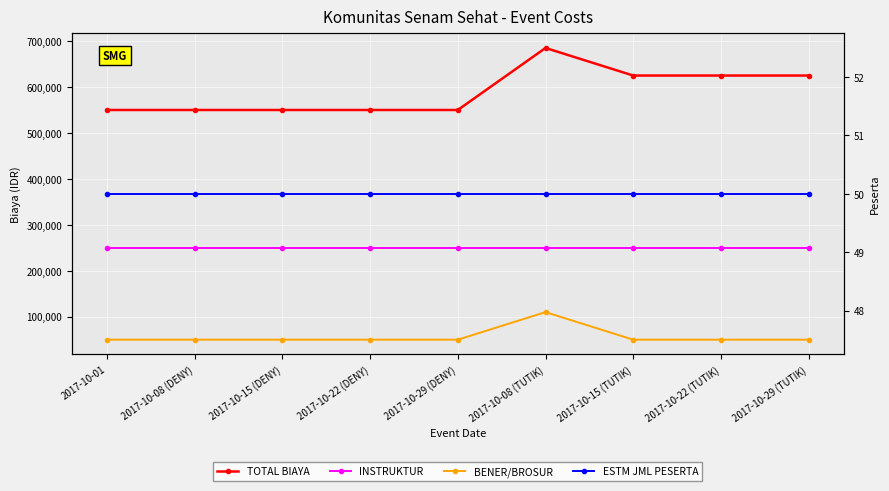

True or false: INSTRUKTUR and ESTM JML PESERTA cross at least once.

False